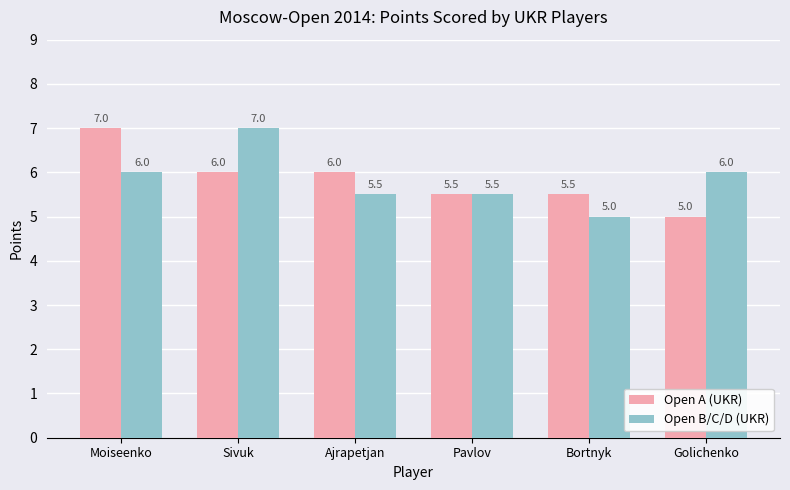

What is the total value across all series at Sivuk?

13.0